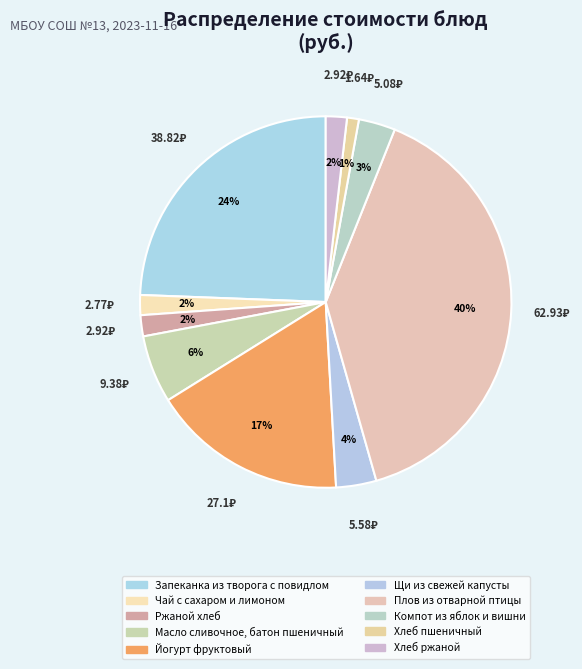

Which has a higher value, Хлеб ржаной or Йогурт фруктовый?

Йогурт фруктовый